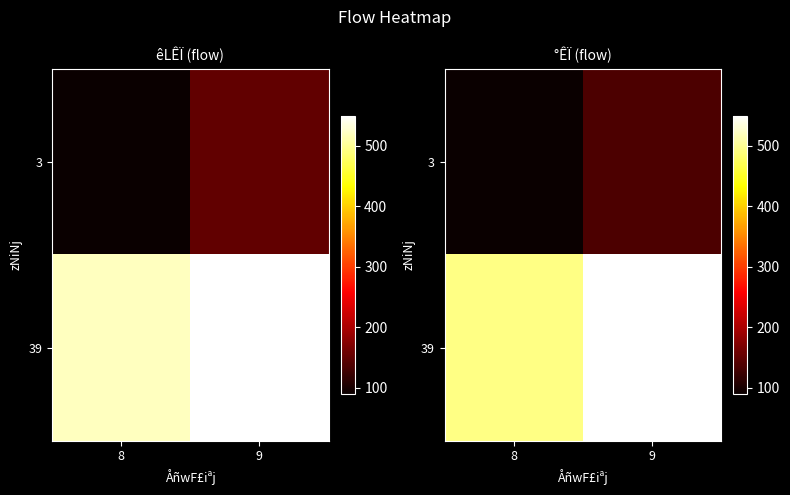

Which series changed the most between 8 and 9?

39